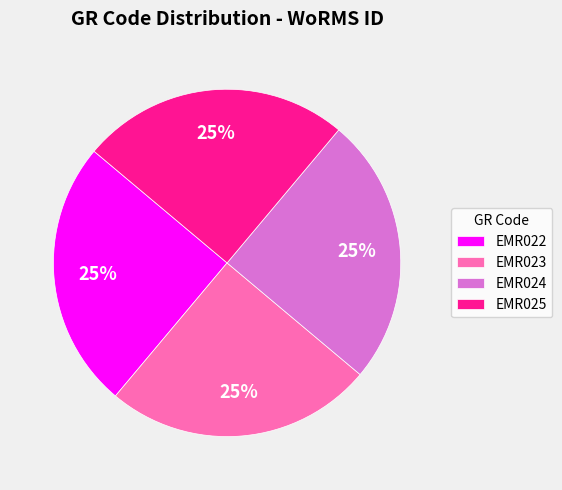

The EMR024 slice represents 19% of the pie. True or false?

False